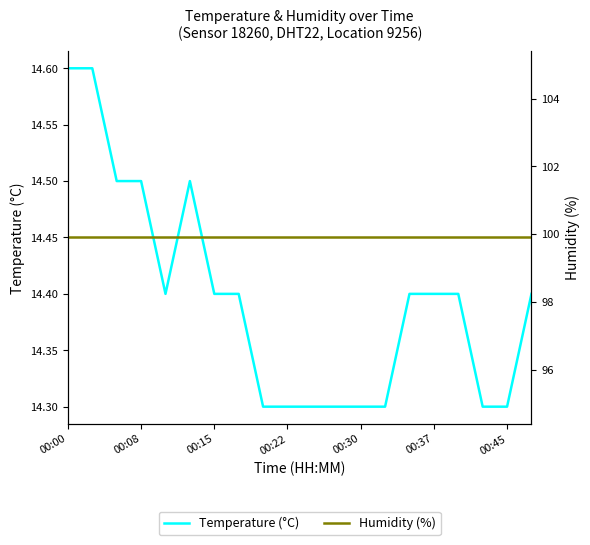

True or false: Humidity (%) has more than 1 points higher than both neighbors.

False